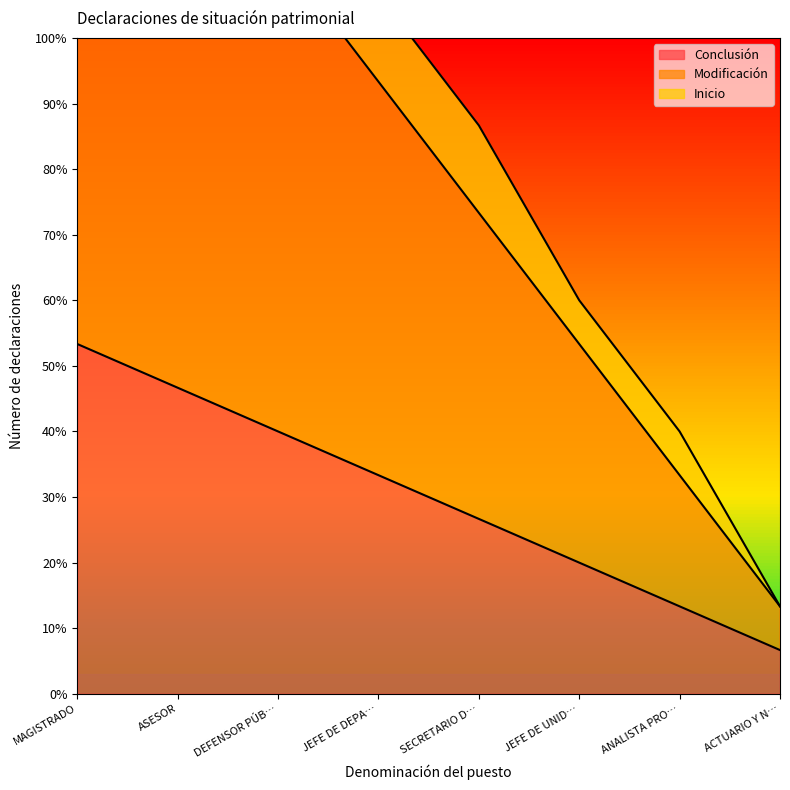

How many lines are shown in the chart?

3